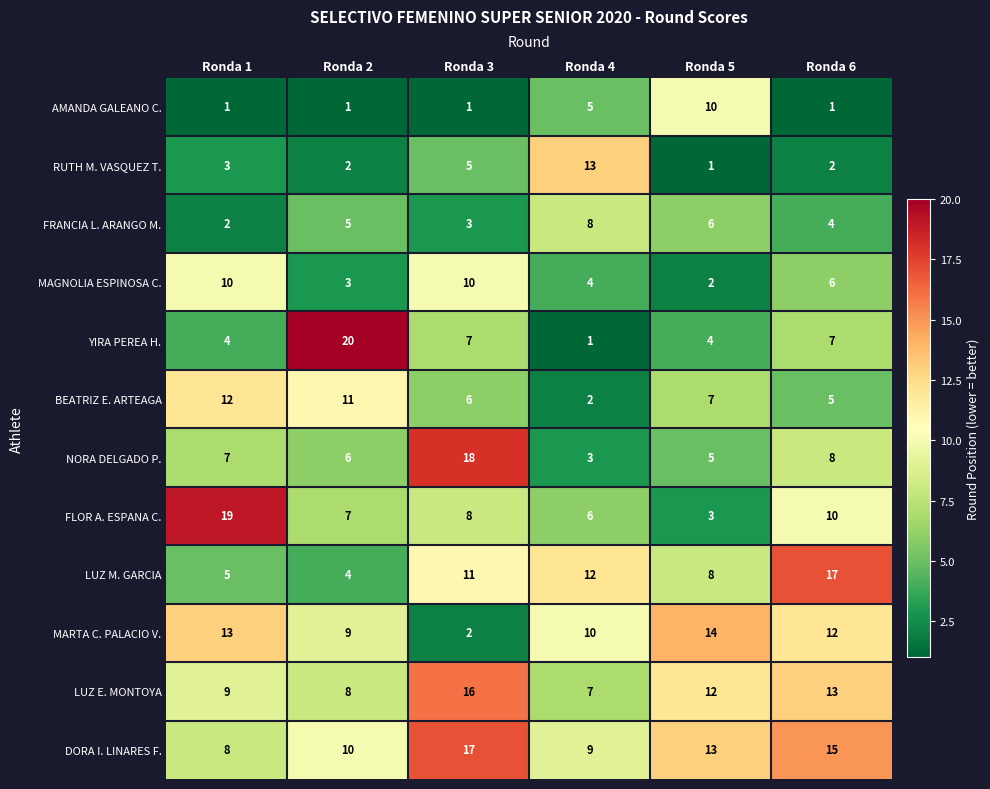

Where does the MAGNOLIA ESPINOSA C. series first go above 6?

Ronda 1